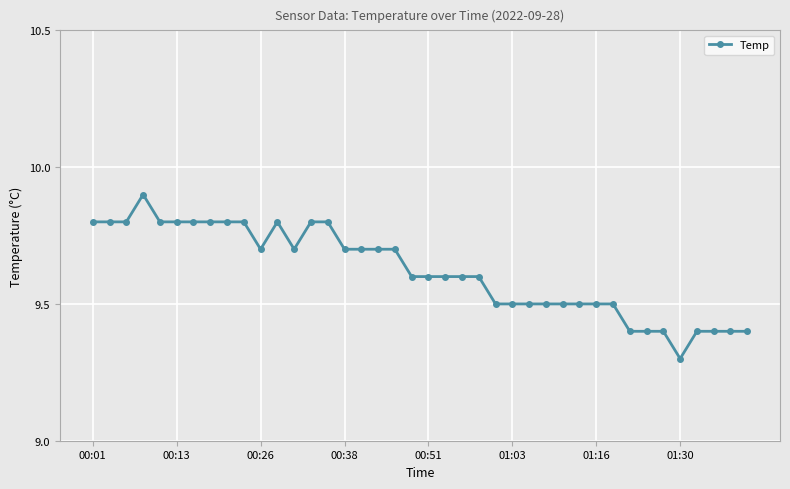

What is the value of the 36th point from the left?

9.3